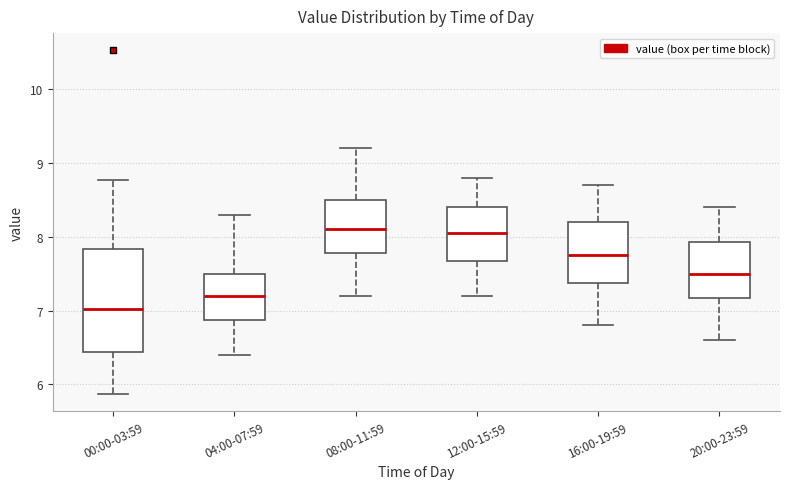

Which box's median line is the lowest?

00:00-03:59